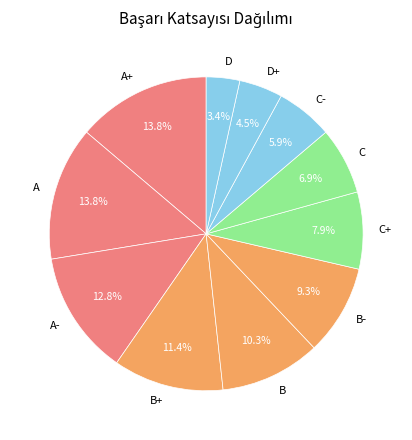

To the nearest percent, what portion does B+ represent?

11%